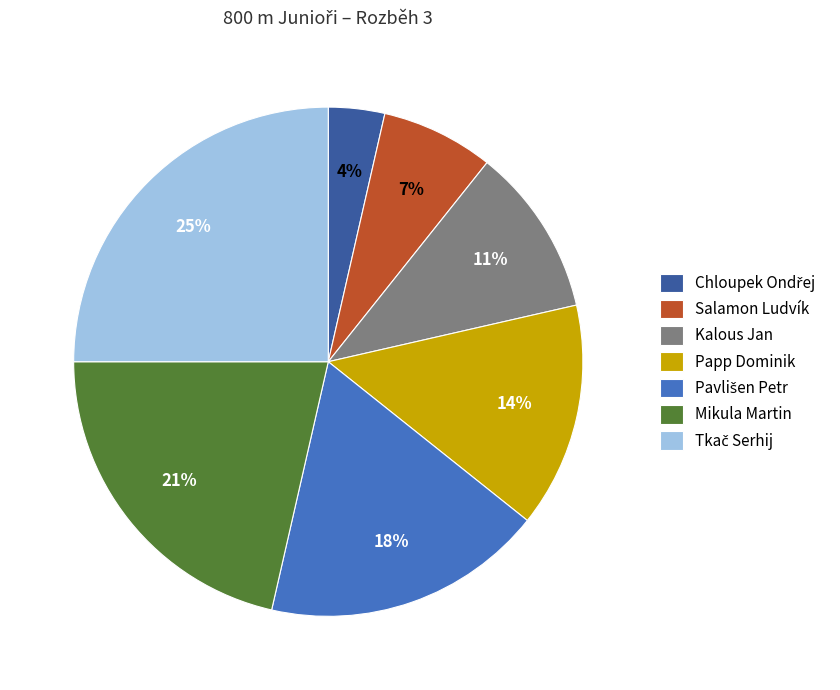

Between Kalous Jan and Salamon Ludvík, which is larger?

Kalous Jan